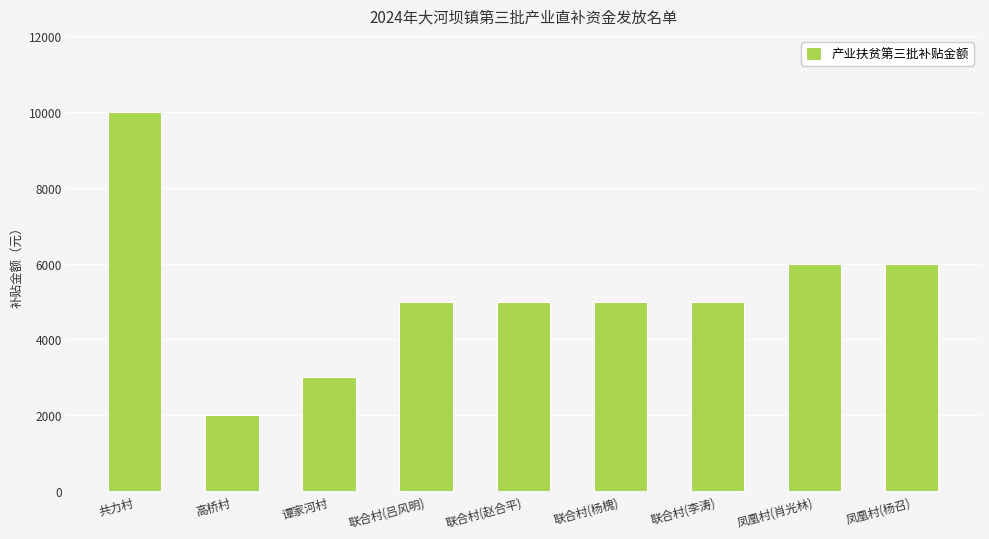

Reading left to right, list all the values displayed in this chart.

共力村=10000	高桥村=2000	谭家河村=3000	联合村(吕风明)=5000	联合村(赵合平)=5000	联合村(杨槐)=5000	联合村(李涛)=5000	凤凰村(肖光林)=6000	凤凰村(杨召)=6000